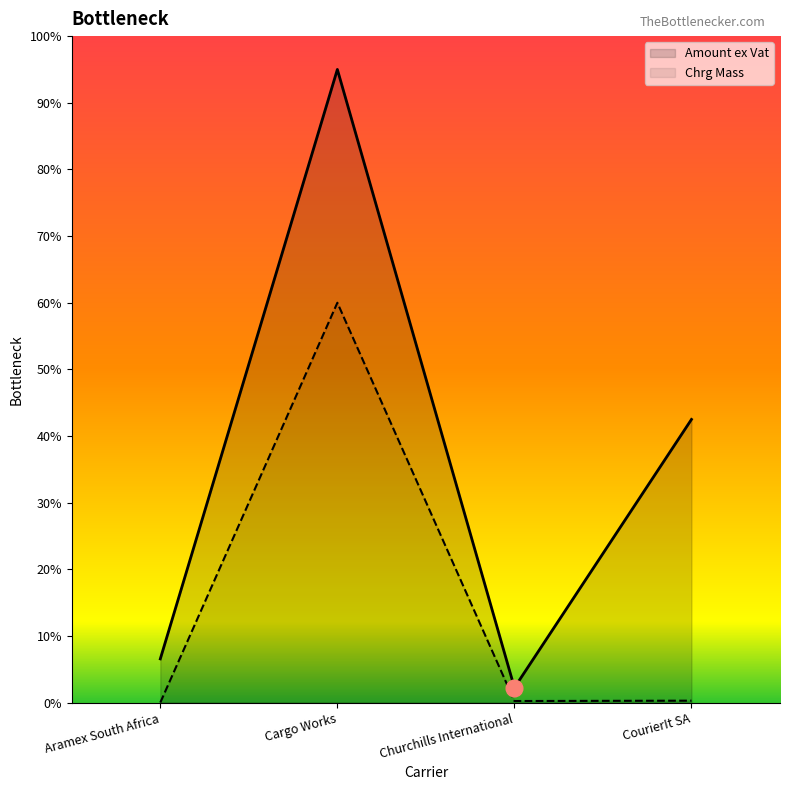

At Cargo Works, list the series in order from largest to smallest.

Amount ex Vat, Chrg Mass